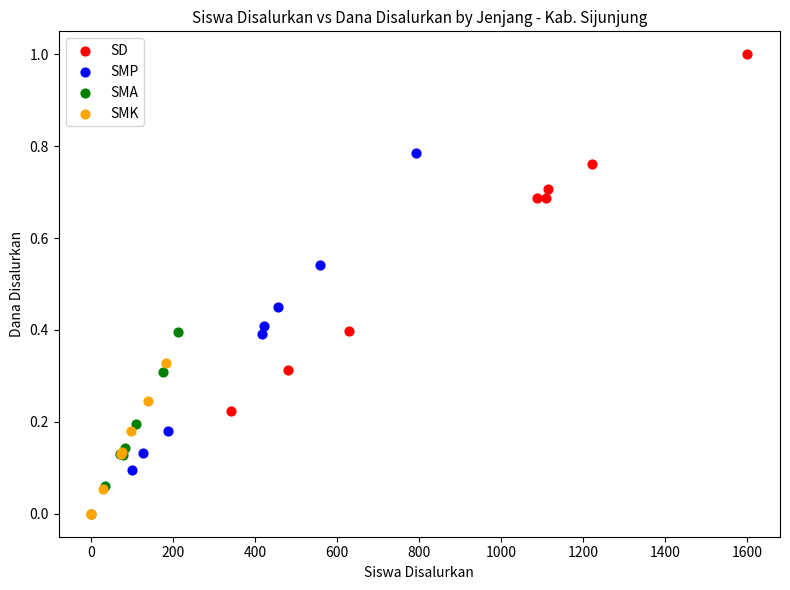

What are all the series names shown in the legend?

SD, SMP, SMA, SMK